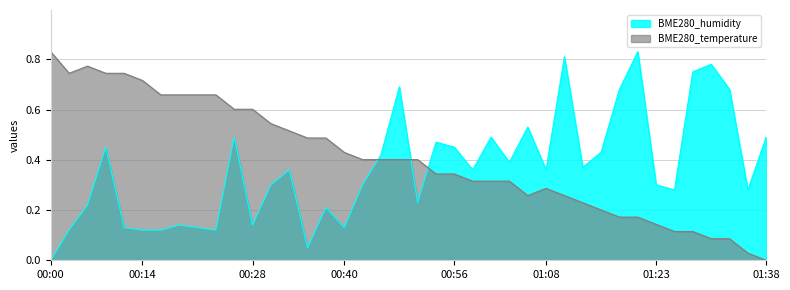

Reading left to right, extract all data points from this chart.

BME280_humidity: 00:00=0.0	00:03=0.1	00:06=0.2	00:09=0.5	00:11=0.1	00:14=0.1	00:16=0.1	00:18=0.1	00:21=0.1	00:23=0.1	00:26=0.5	00:28=0.1	00:30=0.3	00:33=0.4	00:35=0.0	00:38=0.2	00:40=0.1	00:43=0.3	00:45=0.4	00:48=0.7	00:50=0.2	00:53=0.5	00:56=0.5	00:58=0.4	01:00=0.5	01:03=0.4	01:05=0.5	01:08=0.4	01:10=0.8	01:13=0.4	01:15=0.4	01:18=0.7	01:20=0.8	01:23=0.3	01:25=0.3	01:28=0.8	01:30=0.8	01:33=0.7	01:36=0.3	01:38=0.5
BME280_temperature: 00:00=0.8	00:03=0.7	00:06=0.8	00:09=0.7	00:11=0.7	00:14=0.7	00:16=0.7	00:18=0.7	00:21=0.7	00:23=0.7	00:26=0.6	00:28=0.6	00:30=0.5	00:33=0.5	00:35=0.5	00:38=0.5	00:40=0.4	00:43=0.4	00:45=0.4	00:48=0.4	00:50=0.4	00:53=0.3	00:56=0.3	00:58=0.3	01:00=0.3	01:03=0.3	01:05=0.3	01:08=0.3	01:10=0.3	01:13=0.2	01:15=0.2	01:18=0.2	01:20=0.2	01:23=0.1	01:25=0.1	01:28=0.1	01:30=0.1	01:33=0.1	01:36=0.0	01:38=0.0